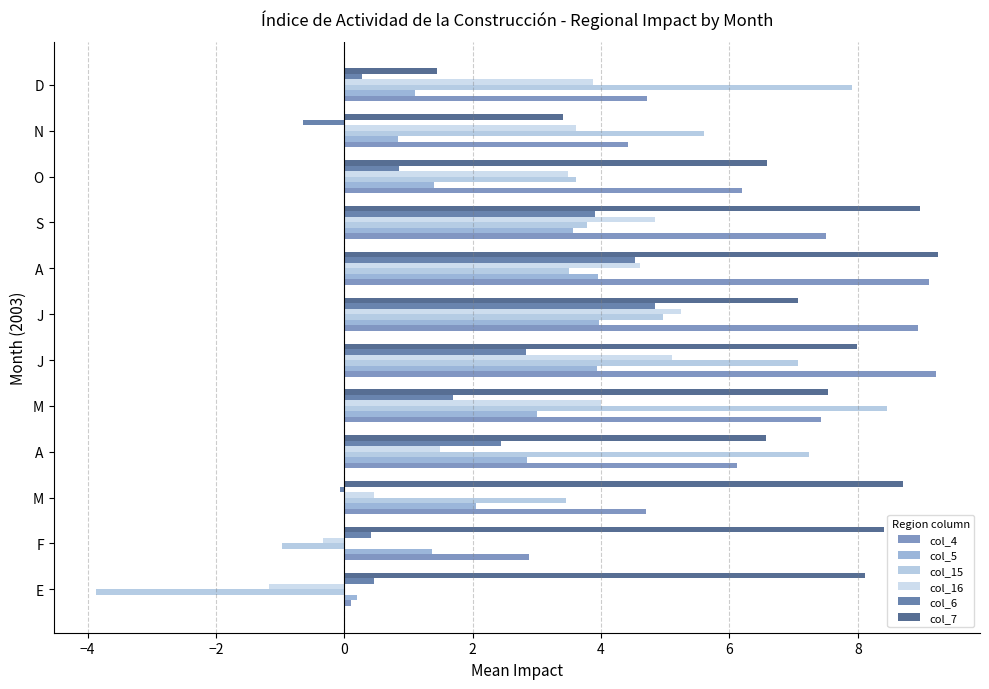

How many data points in col_15 are less than 4?

6